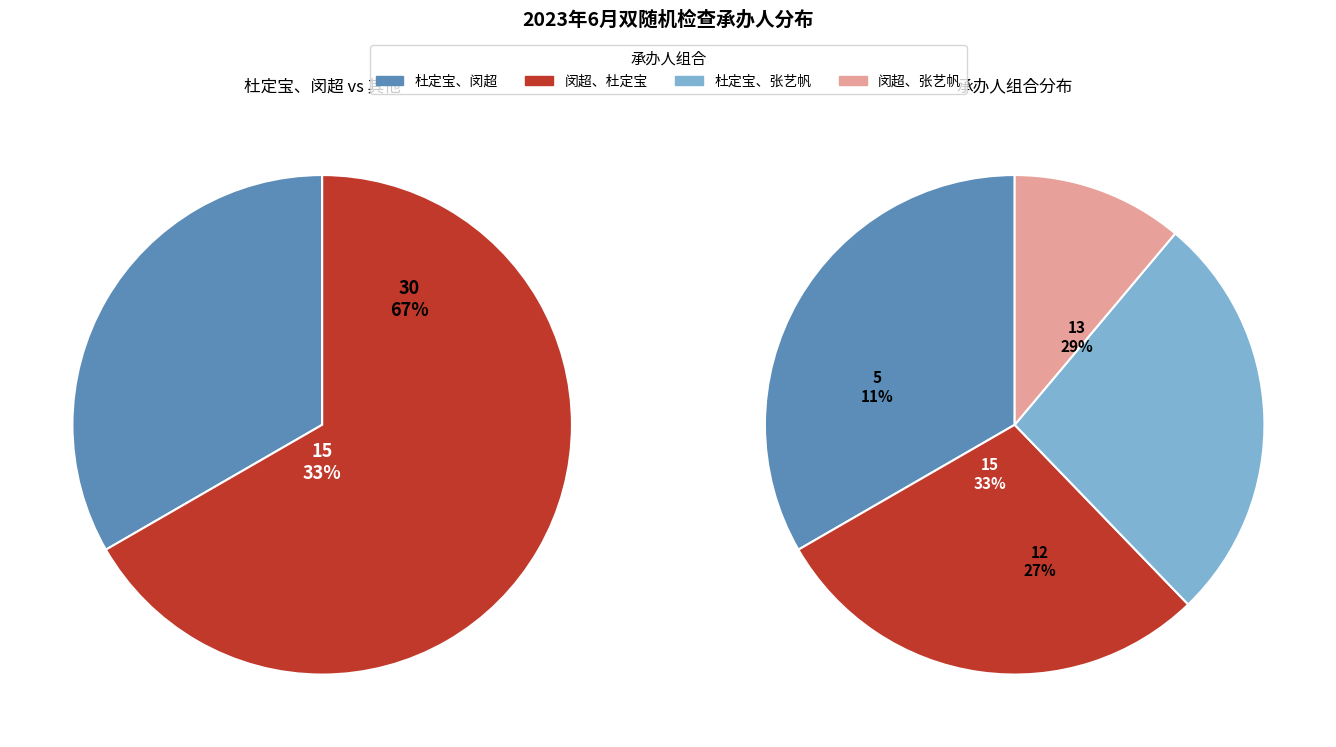

To the nearest percent, what portion does 杜定宝、张艺帆 represent?

27%